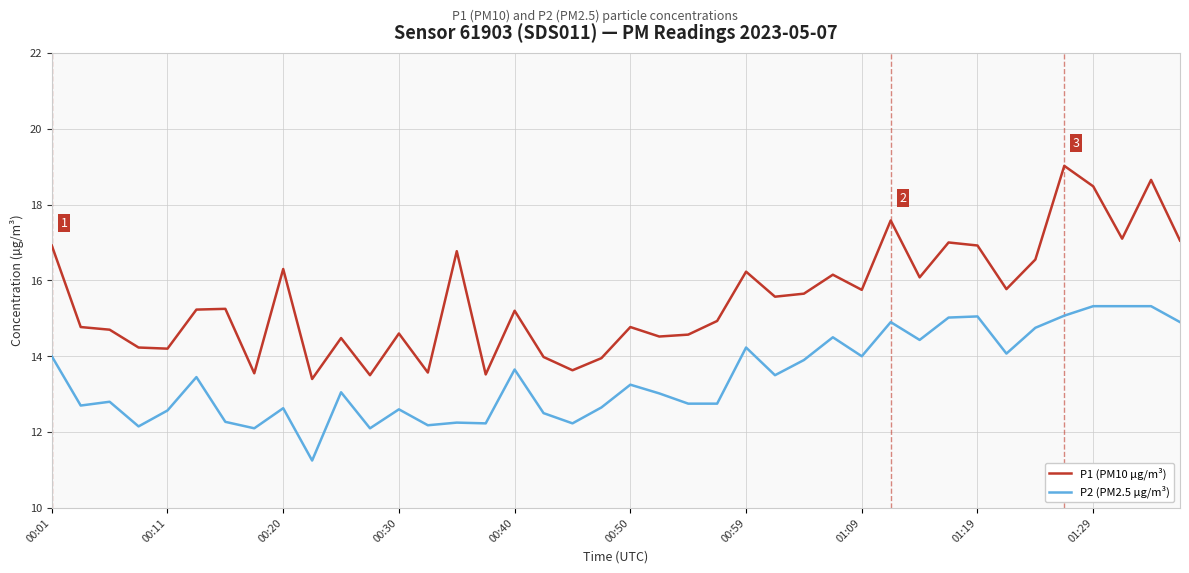

True or false: P2 (PM2.5 µg/m³) and P1 (PM10 µg/m³) intersect in this chart.

False